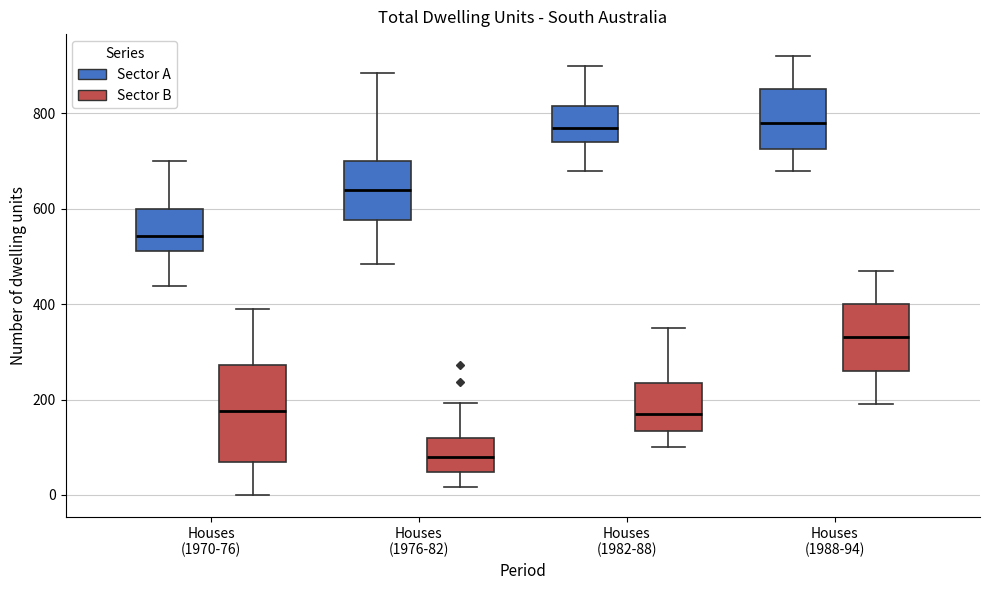

Where does the median line of the box for Houses (1970-76) (Sector A) sit on the y-axis? The values are not printed on the chart, so give them approximately, as read against the axis.

540